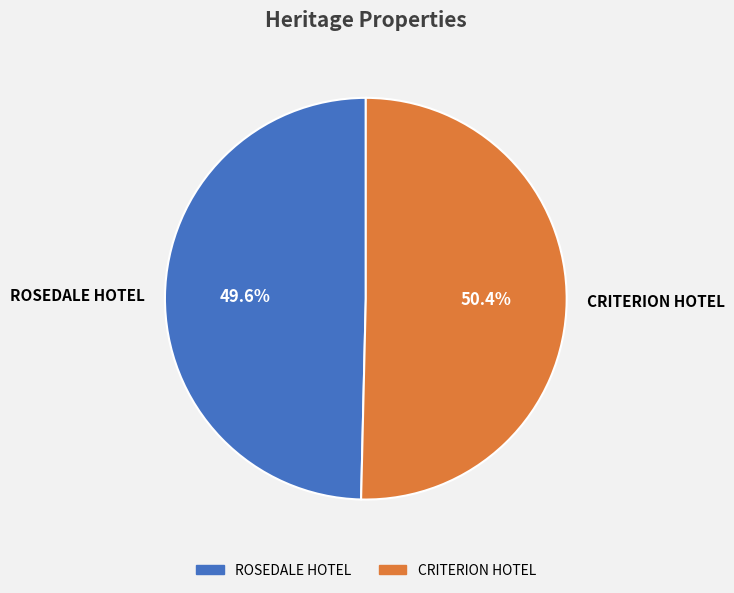

Approximately how many times larger is the value at CRITERION HOTEL compared to ROSEDALE HOTEL?

1.0